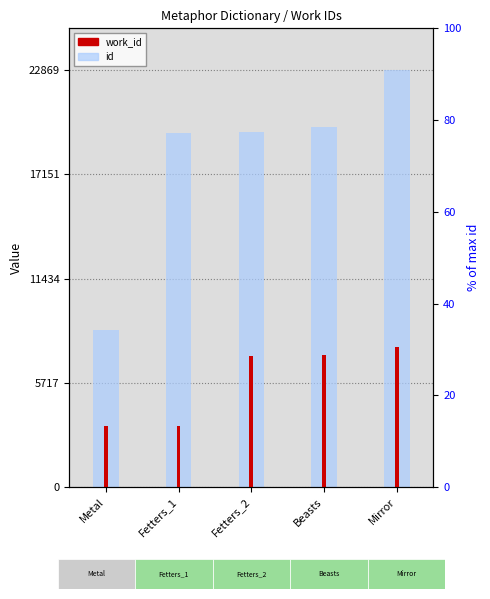

Which has a higher value, Fetters_1 or Metal?

Fetters_1